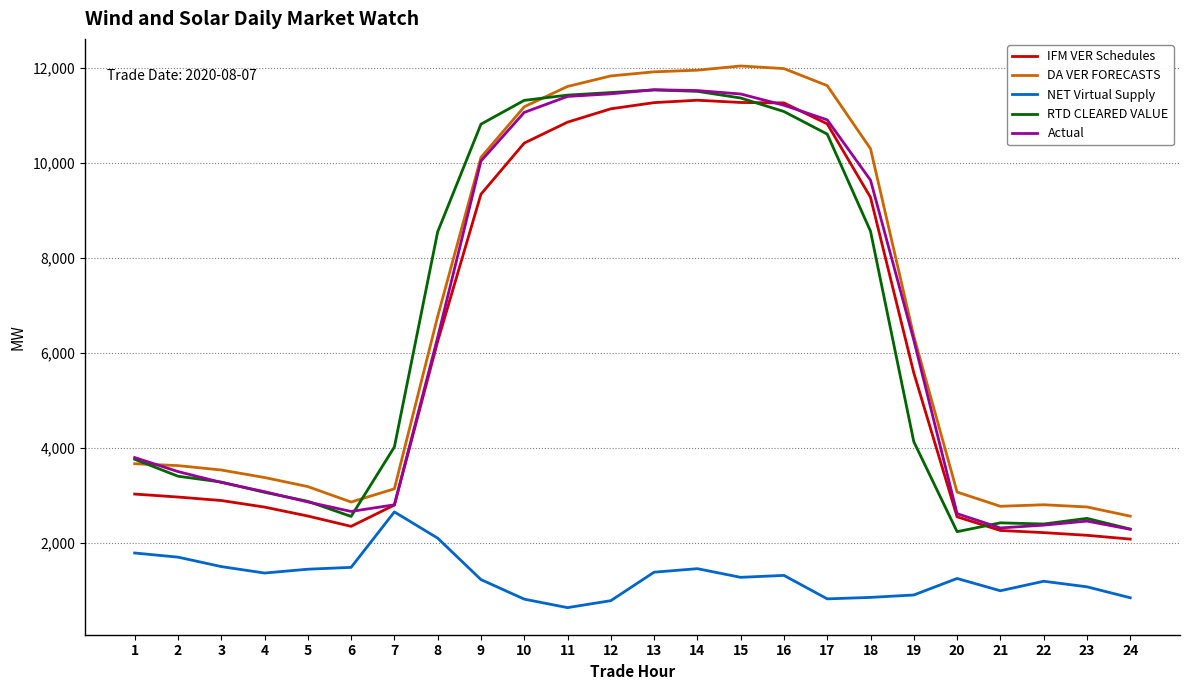

Is this an area chart (filled region under the line)?

No